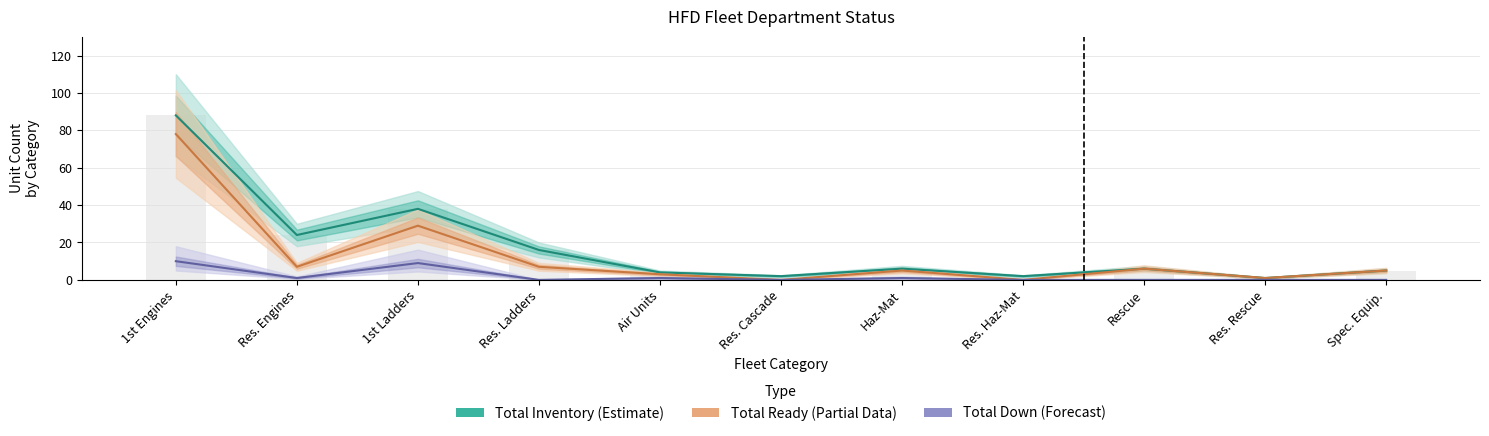

Which series has the largest total across all categories?

Total Inventory (Estimate)